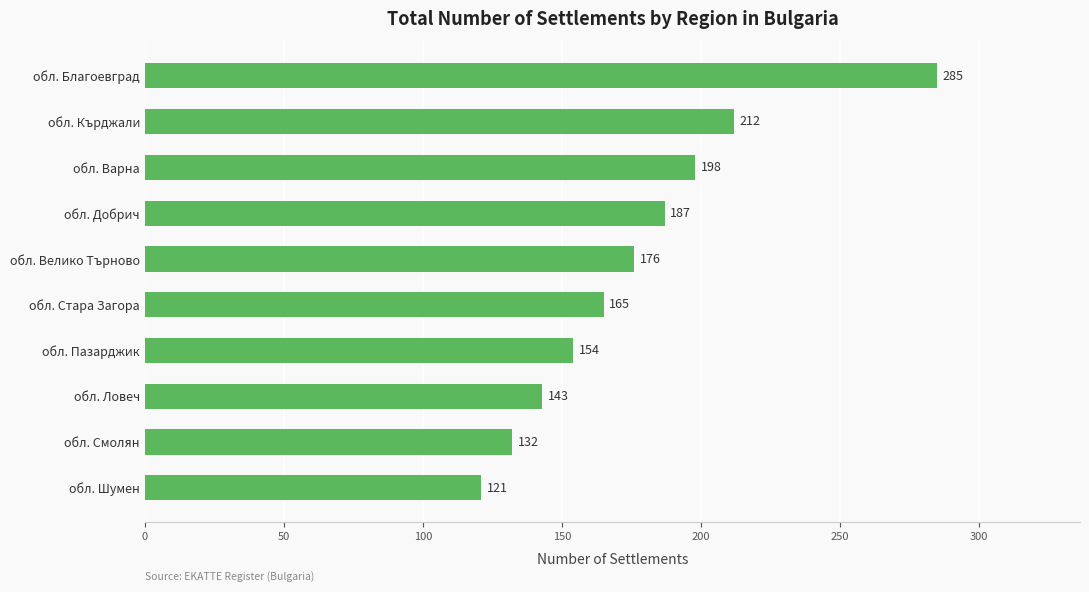

Approximately how many times larger is the value at обл. Благоевград compared to обл. Велико Търново?

1.6